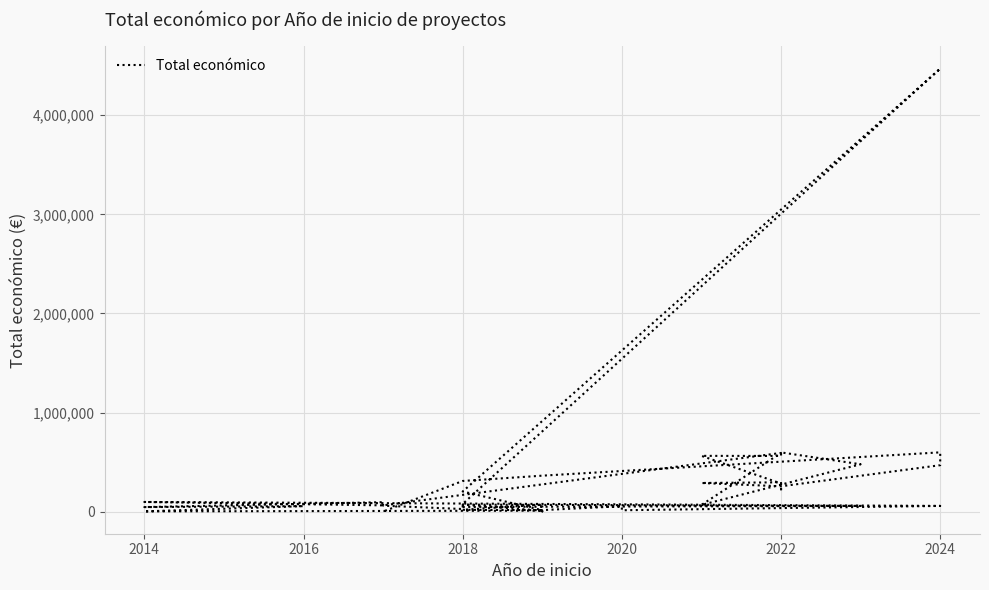

What is the smallest value displayed?

3000